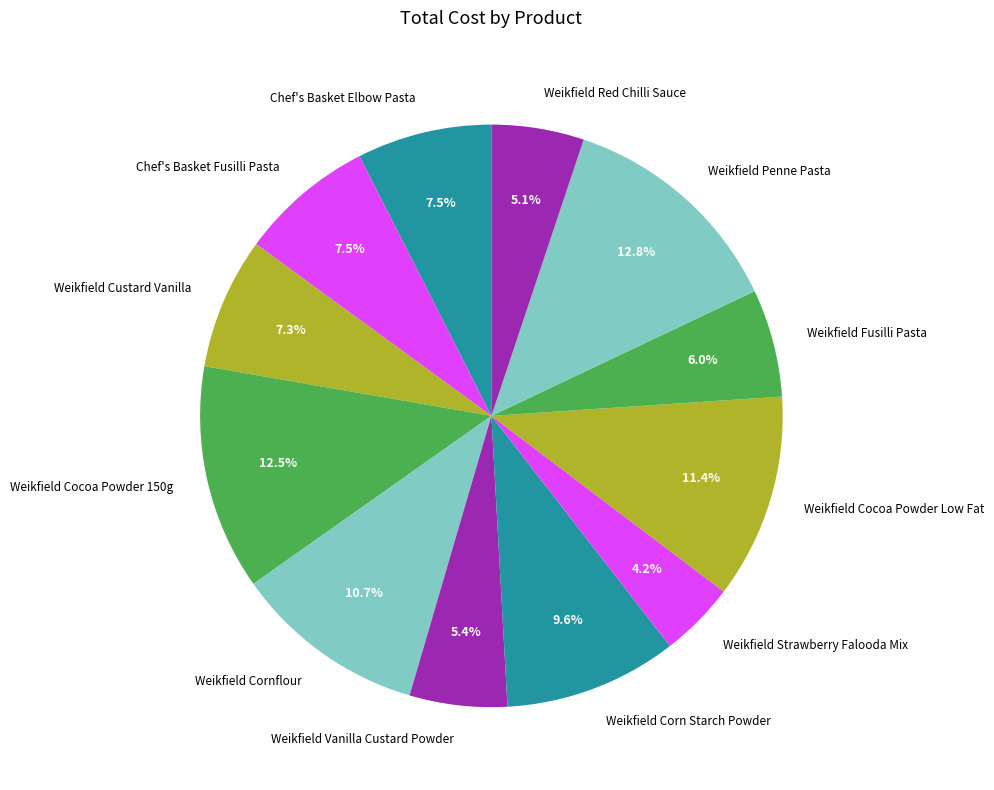

To the nearest percent, what is the average slice percentage?

8%